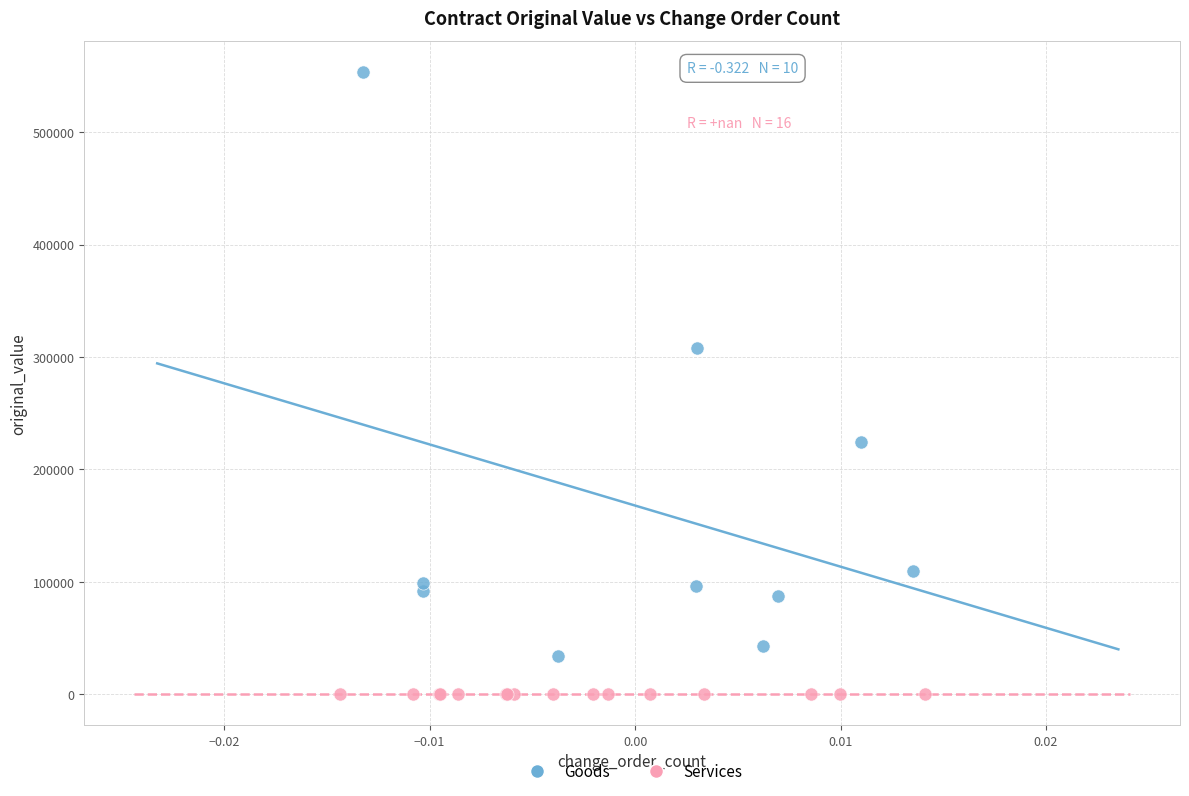

Which series contains the lowest Y value?

Services